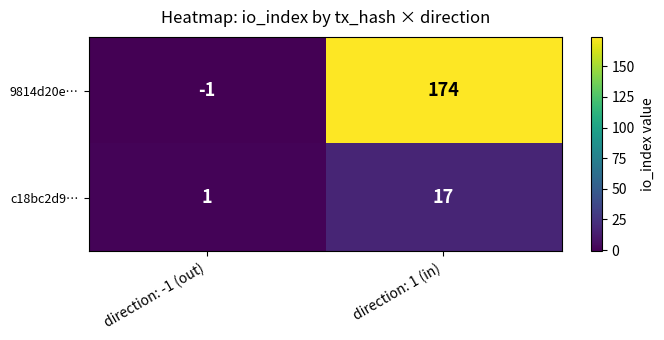

What is the spread (max minus min) of values at direction: 1 (in)?

157